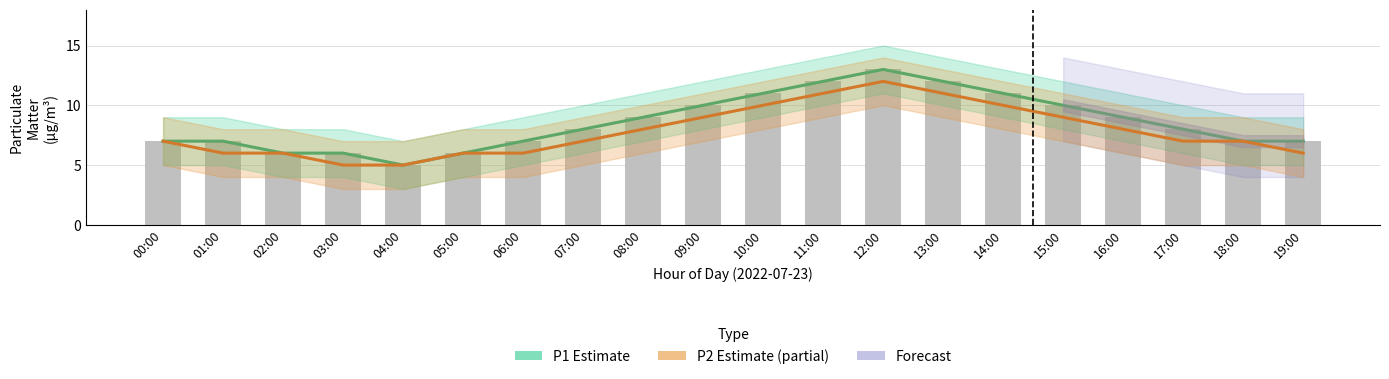

Reading right to left, transcribe all the data shown in this chart.

P1 (Estimate): 7	7	8	9	10	11	12	13	12	11	10	9	8	7	6	5	6	6	7	7
P2 (Partial Estimate): 6	7	7	8	9	10	11	12	11	10	9	8	7	6	6	5	5	6	6	7